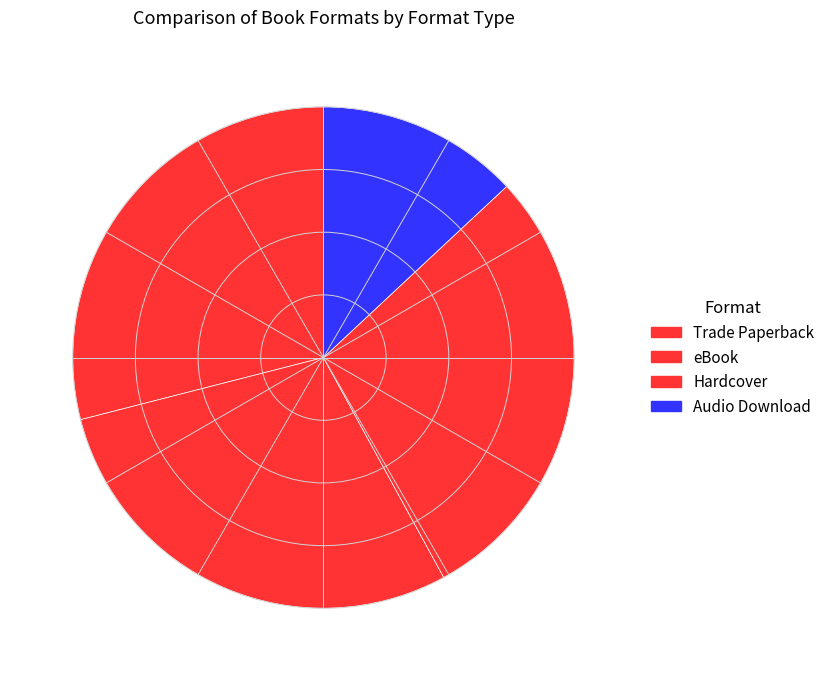

Rank the categories by value from highest to lowest.

Trade Paperback, eBook, Hardcover, Audio Download